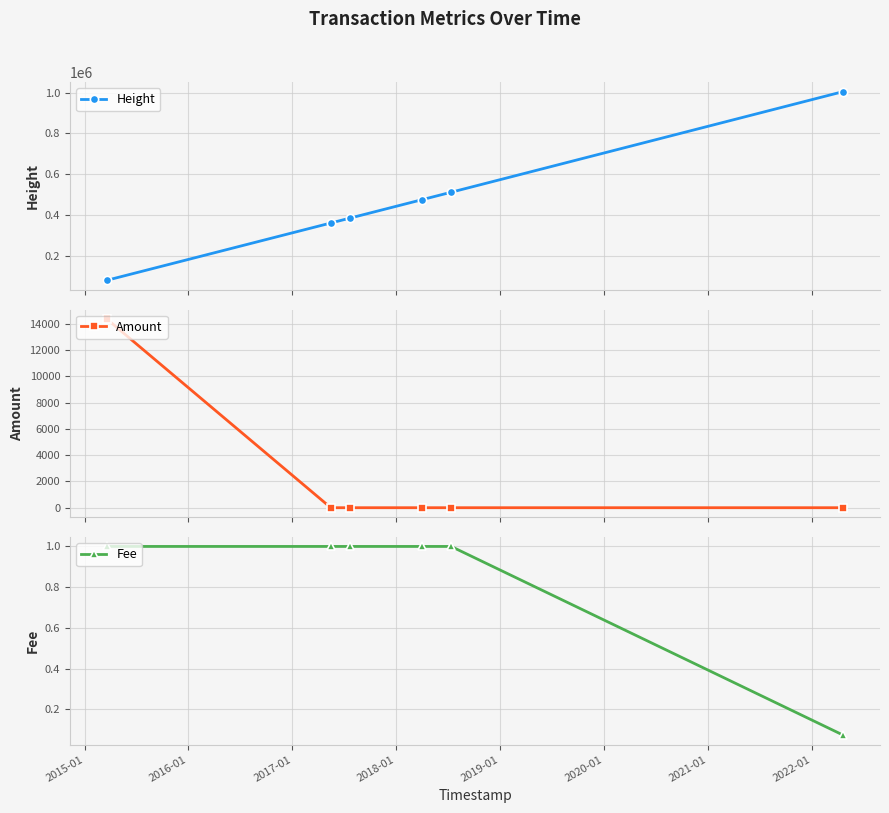

True or false: Height has more than 0 points higher than both neighbors.

False